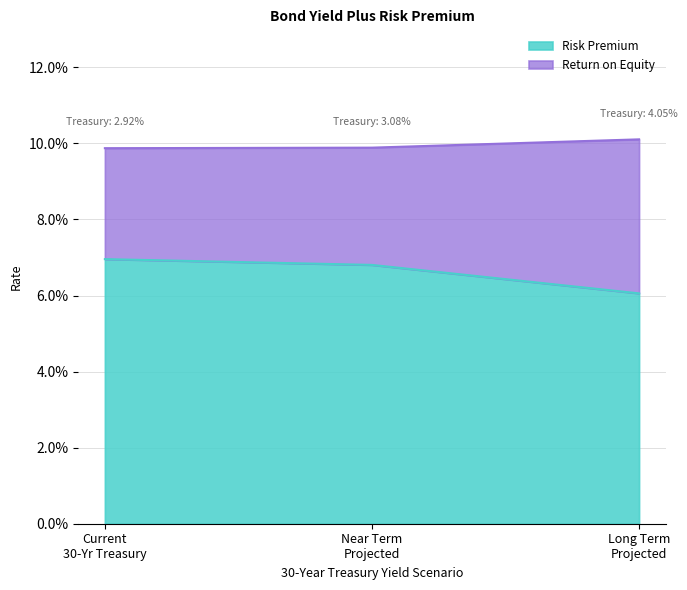

Count the Return on Equity values in the range 0 to 1.

3